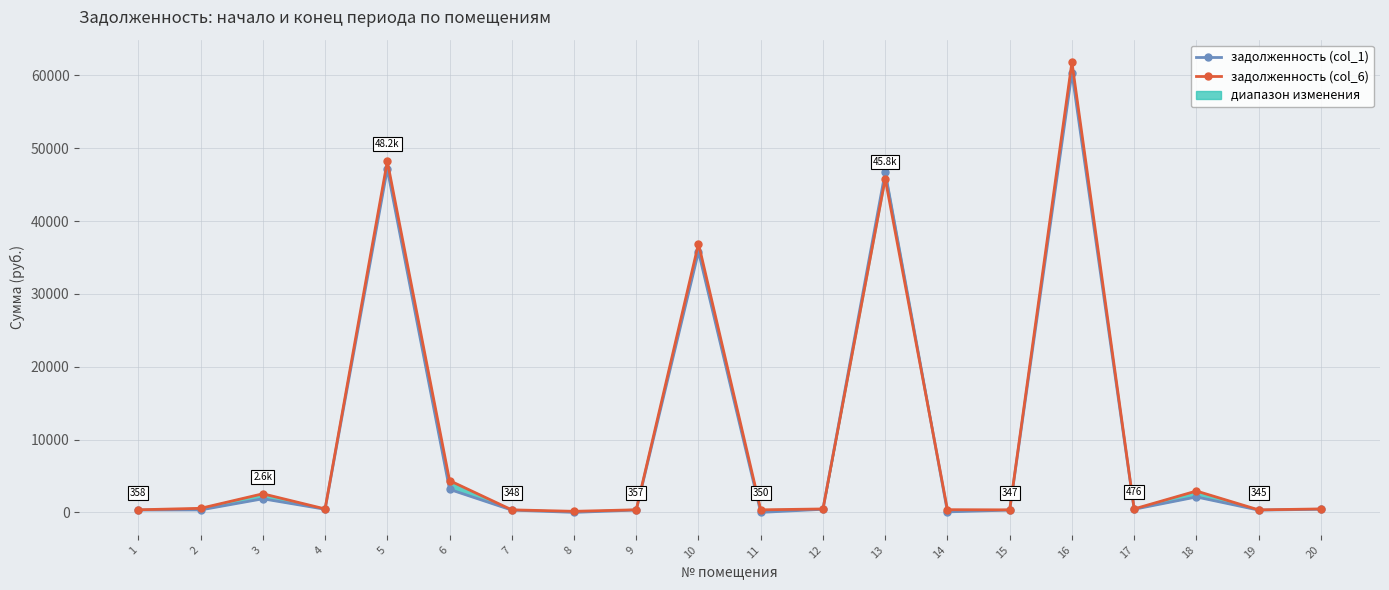

Rank the categories by задолженность (col_1) value from lowest to highest.

8, 11, 14, 19, 15, 7, 9, 1, 2, 12, 4, 20, 17, 3, 18, 6, 10, 13, 5, 16